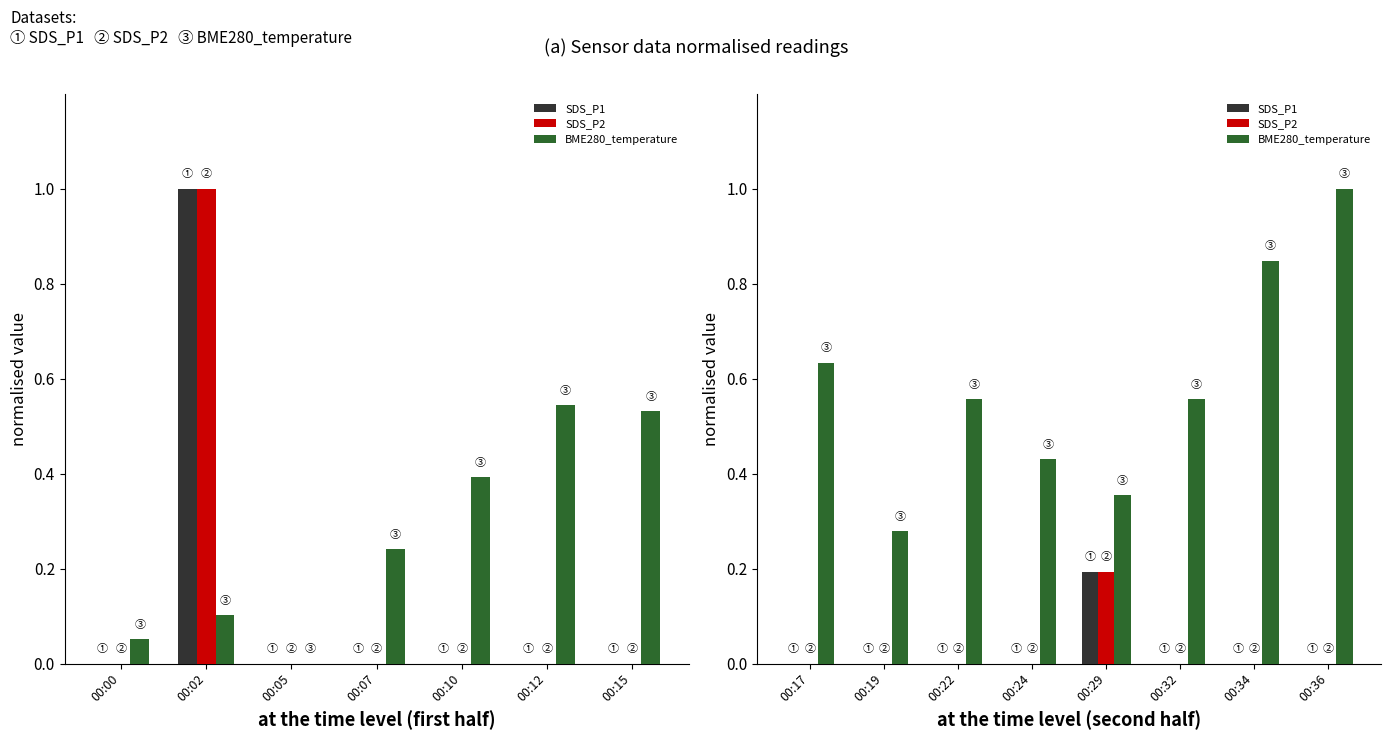

Which category has the lowest value across all series?

00:17